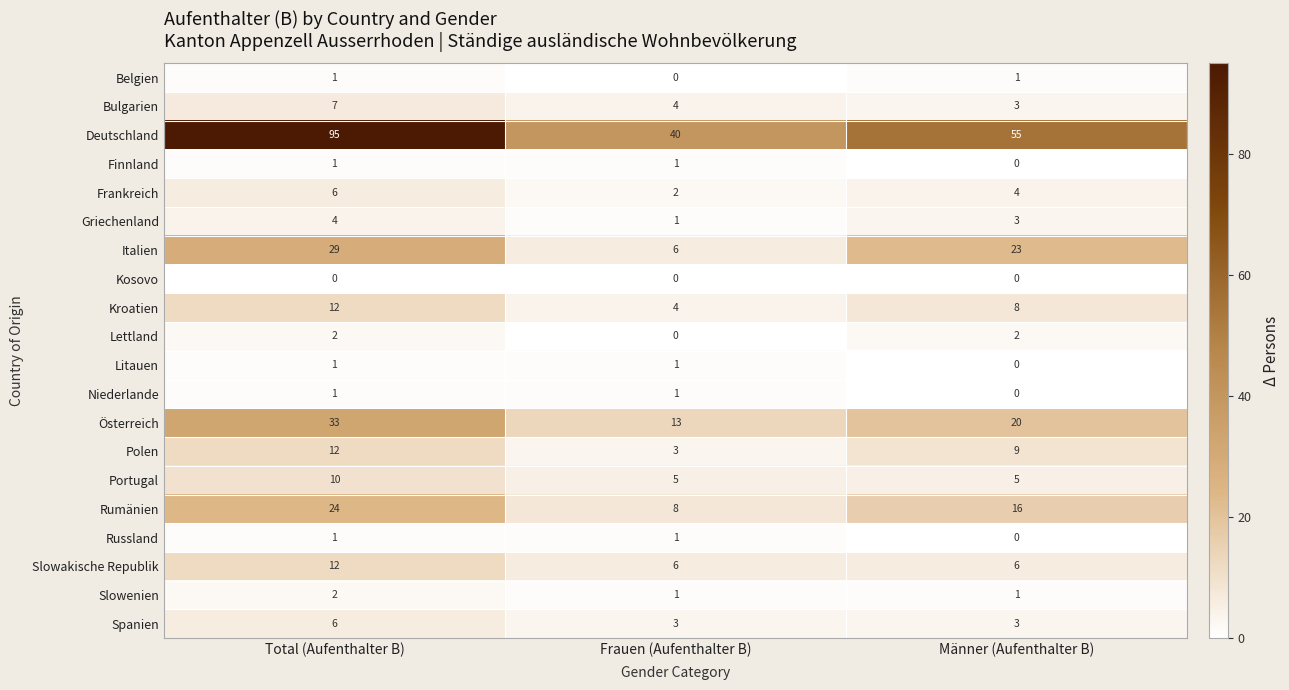

What is the difference between the highest and lowest values at Männer (Aufenthalter B)?

55